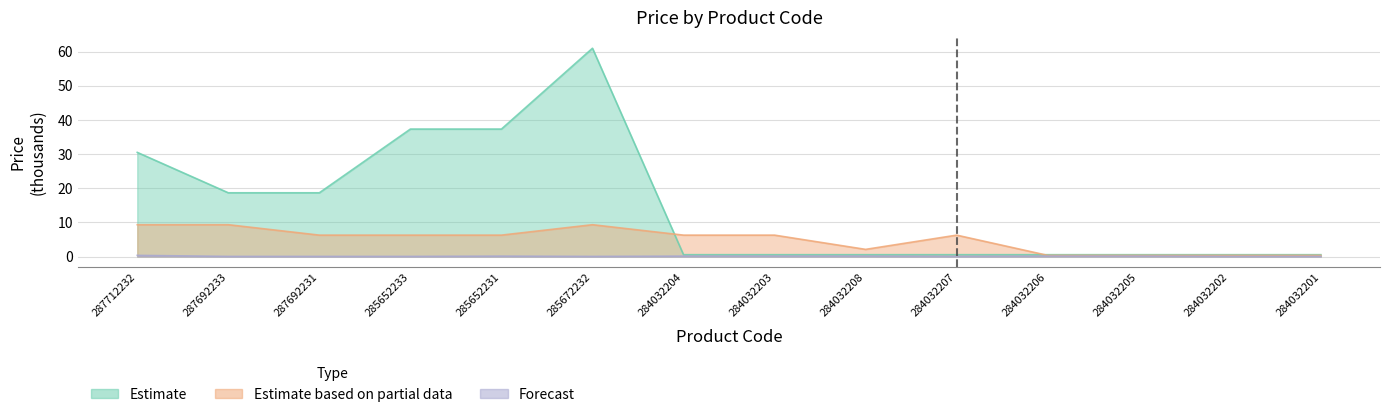

Which label corresponds to the largest value in the chart?

285672232